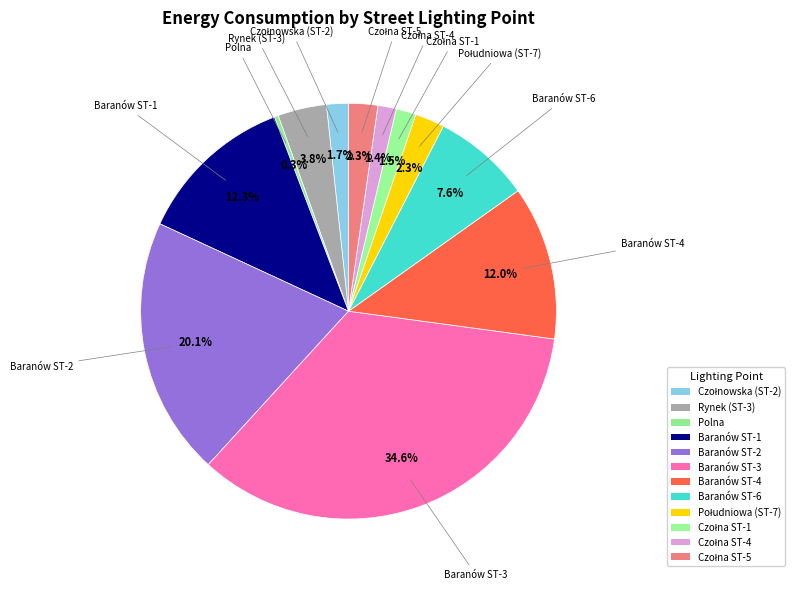

What percentage is the Baranów ST-2 slice, to the nearest percent?

20%